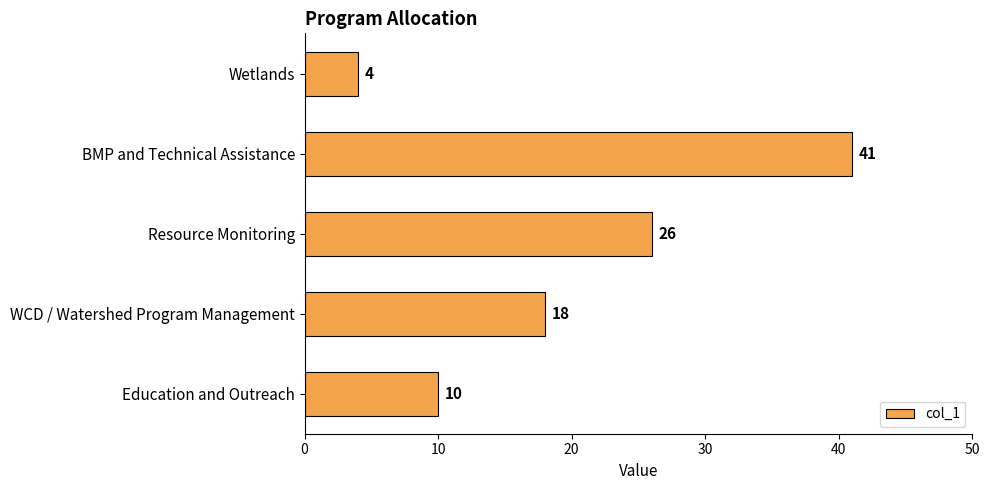

Count the number of data series in this chart.

1